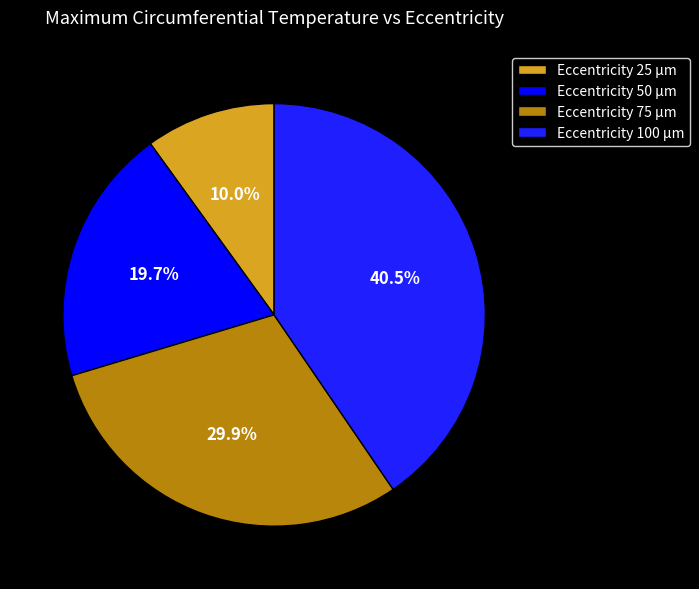

Which category has the biggest portion of the pie?

Eccentricity 100 µm